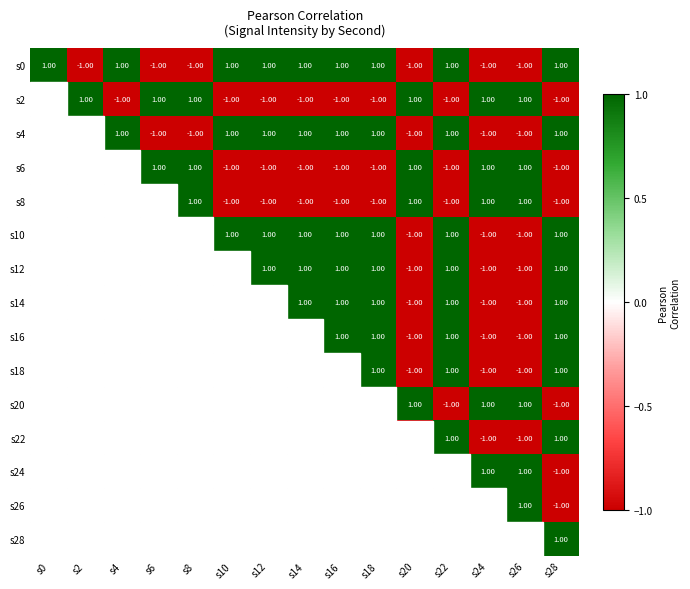

What is the difference between the highest and lowest values at s8?

2.0